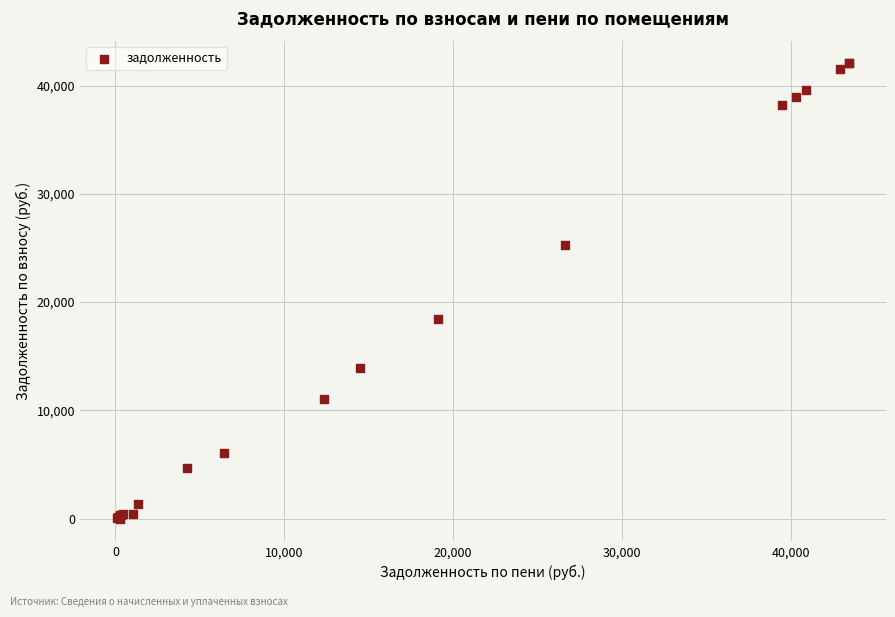

What Y value in the scatter plot is closest to 21019?

18459.9